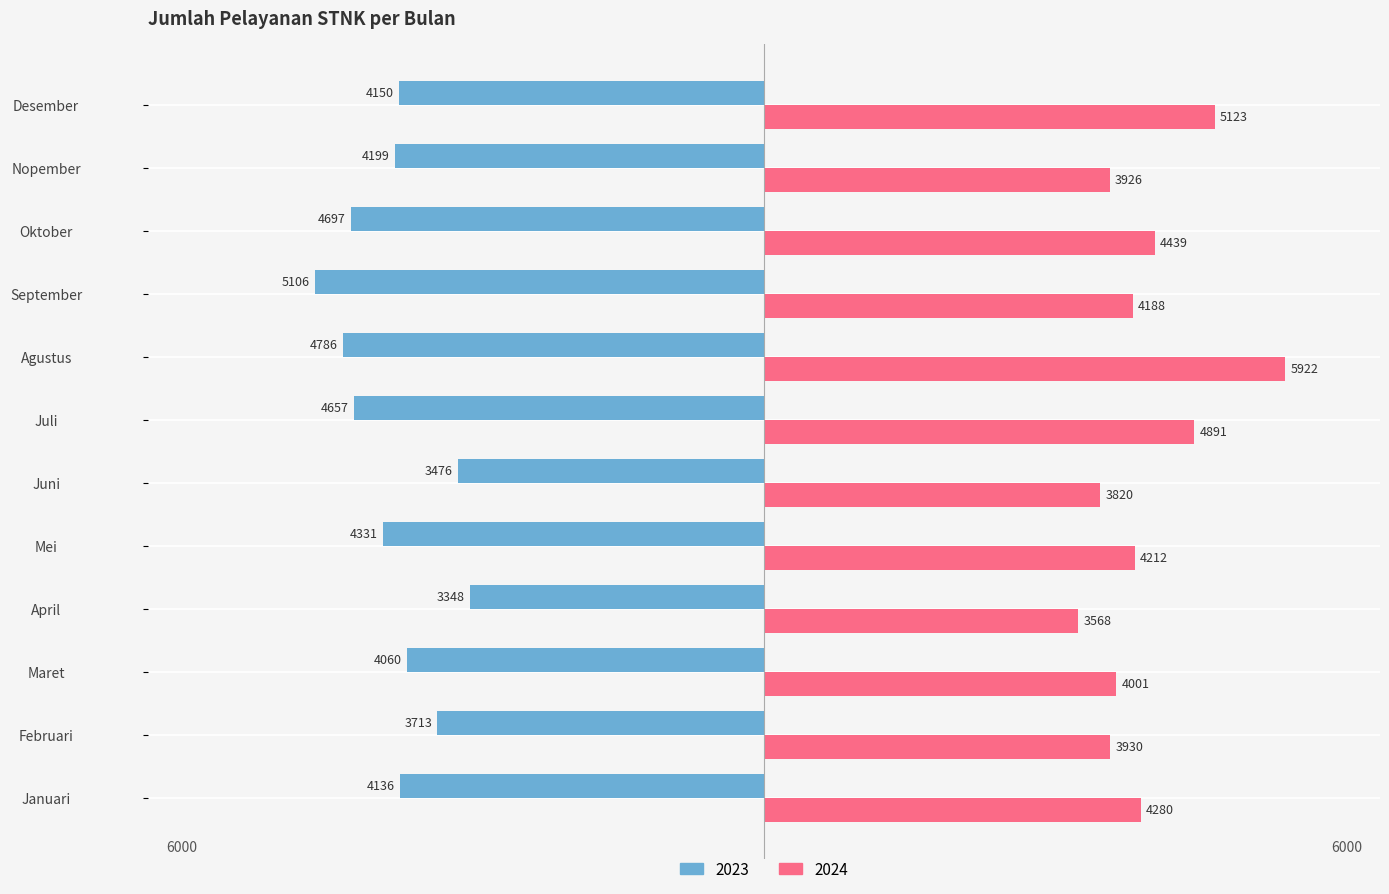

What is the average value of the 2023 series?

-4222